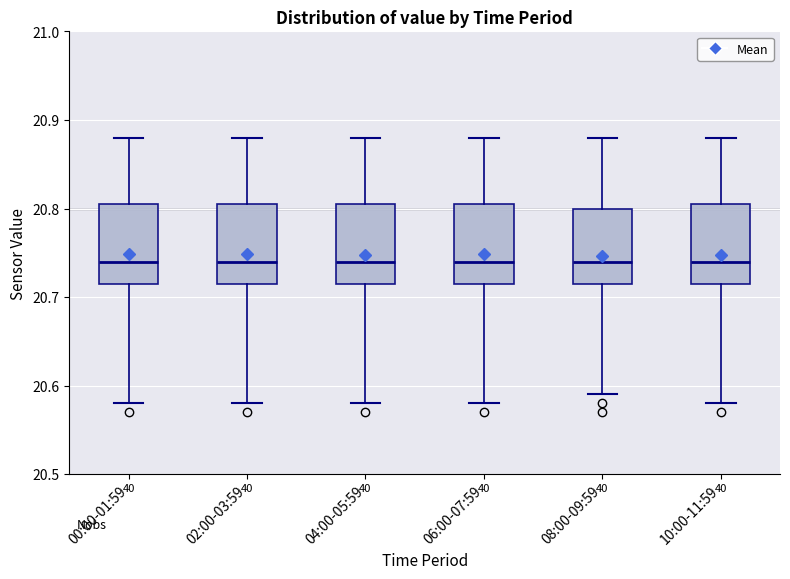

Reading left to right, transcribe this box plot: for each box, give where its median line is, the range the box spans, and where its two whiskers end, as read against the y-axis. The values are not printed on the chart, so give them approximately, as read against the axis.

00:00-01:59: median 20.74, box 20.72 to 20.81, whiskers 20.58 to 20.88
02:00-03:59: median 20.74, box 20.72 to 20.81, whiskers 20.58 to 20.88
04:00-05:59: median 20.74, box 20.72 to 20.81, whiskers 20.58 to 20.88
06:00-07:59: median 20.74, box 20.72 to 20.81, whiskers 20.58 to 20.88
08:00-09:59: median 20.74, box 20.72 to 20.80, whiskers 20.59 to 20.88
10:00-11:59: median 20.74, box 20.72 to 20.81, whiskers 20.58 to 20.88